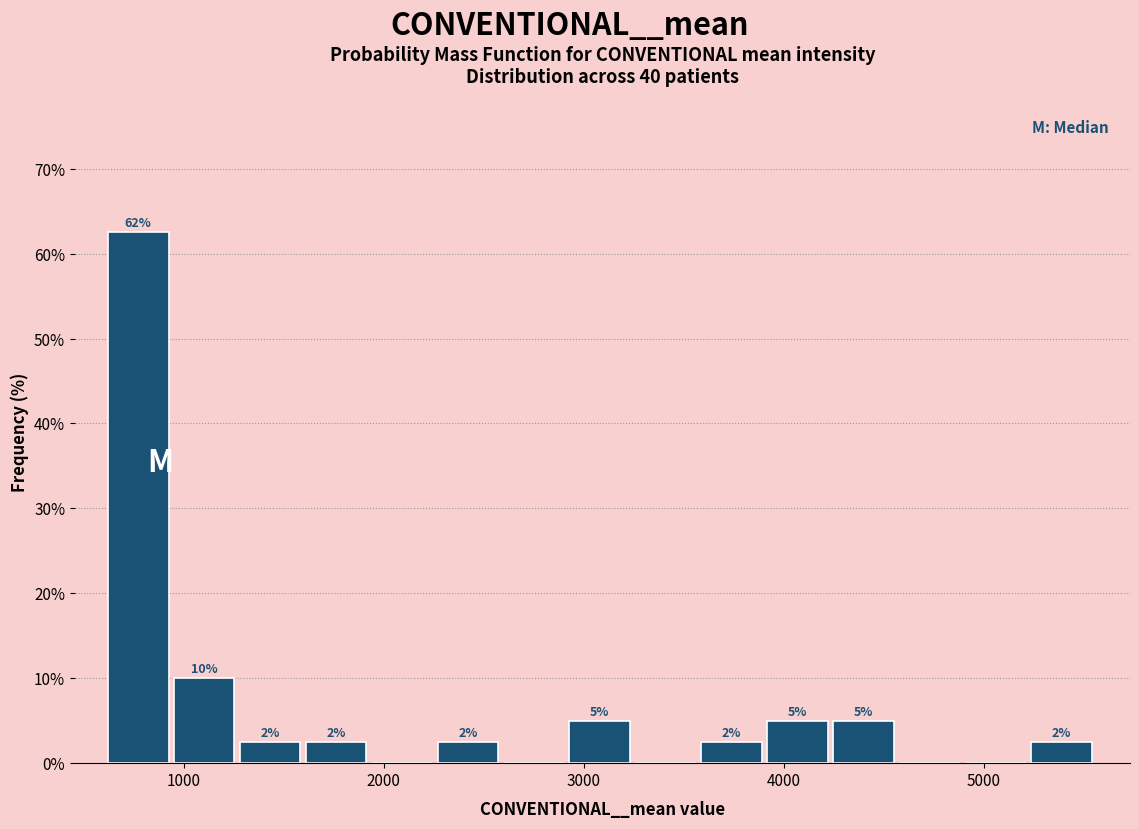

Around what value on the x-axis is the tallest bar? Give the approximate position of its centre, as read against the axis.

800